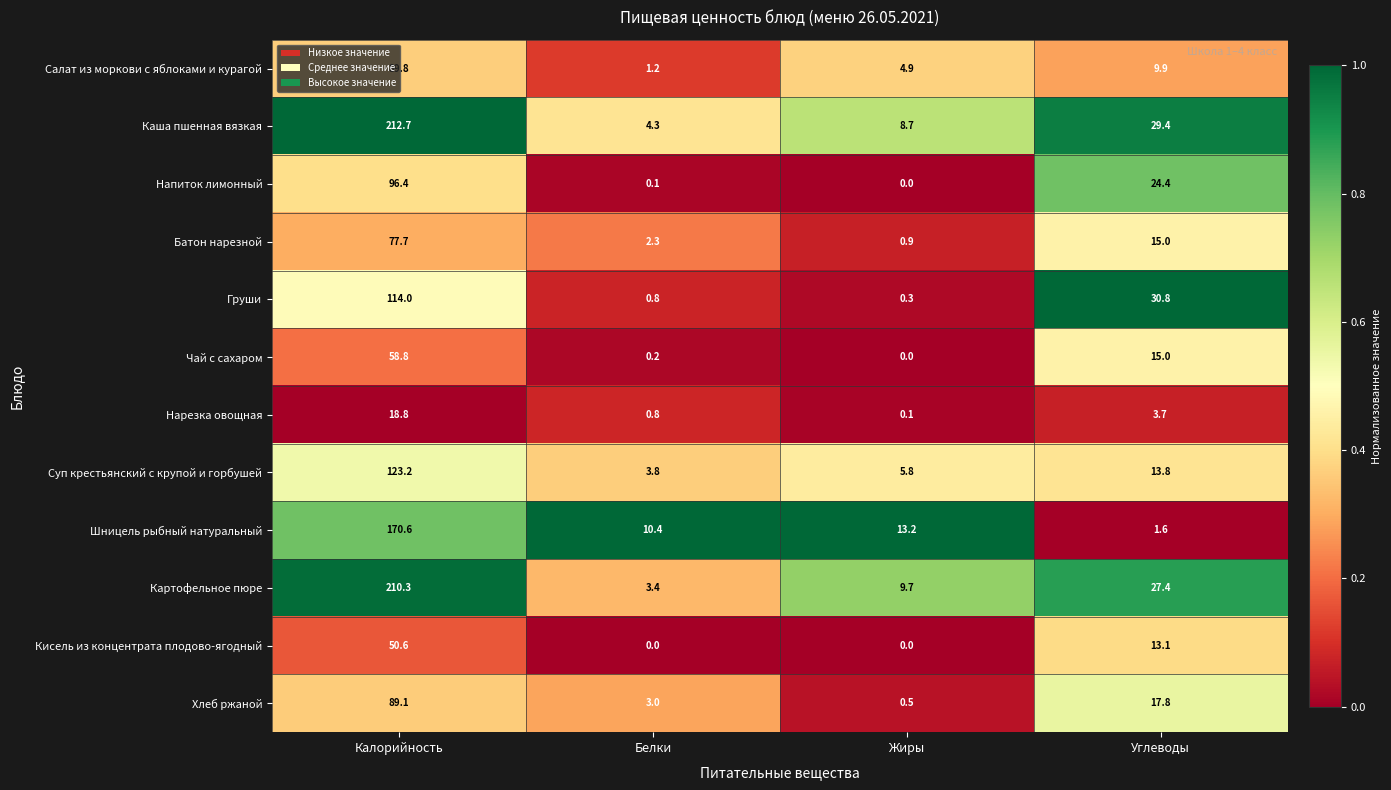

What is the maximum value shown in the chart?

212.7